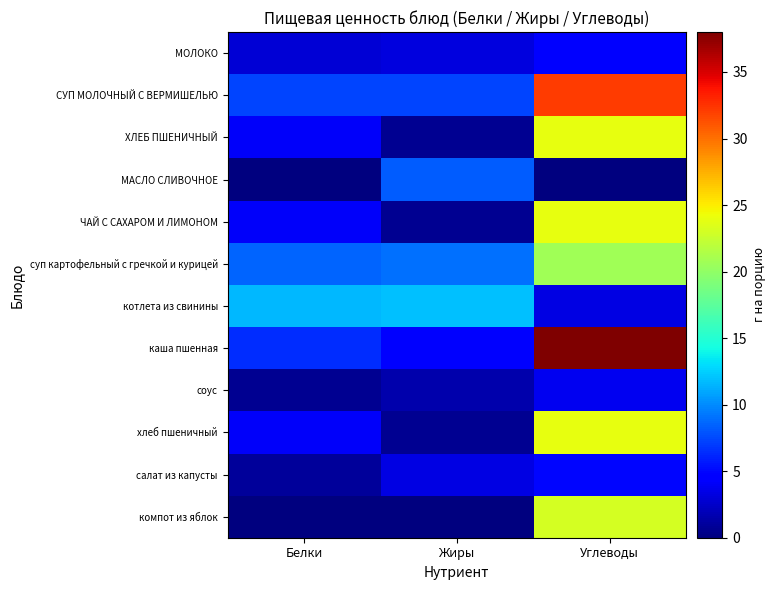

Reading left to right, list all the values displayed in this chart.

МОЛОКО: Белки=2.9	Жиры=3.2	Углеводы=4.7
СУП МОЛОЧНЫЙ С ВЕРМИШЕЛЬЮ: Белки=7.4	Жиры=7.3	Углеводы=32.1
ХЛЕБ ПШЕНИЧНЫЙ: Белки=4.2	Жиры=0.6	Углеводы=24.0
МАСЛО СЛИВОЧНОЕ: Белки=0.1	Жиры=8.2	Углеводы=0.1
ЧАЙ С САХАРОМ И ЛИМОНОМ: Белки=4.2	Жиры=0.6	Углеводы=24.0
суп картофельный с гречкой и курицей: Белки=8.5	Жиры=9.0	Углеводы=20.7
котлета из свинины: Белки=11.7	Жиры=12.0	Углеводы=3.3
каша пшенная: Белки=6.4	Жиры=4.8	Углеводы=38.0
соус: Белки=0.7	Жиры=1.6	Углеводы=3.8
хлеб пшеничный: Белки=4.2	Жиры=0.6	Углеводы=24.0
салат из капусты: Белки=0.9	Жиры=3.4	Углеводы=4.9
компот из яблок: Белки=0.1	Жиры=0.0	Углеводы=23.1